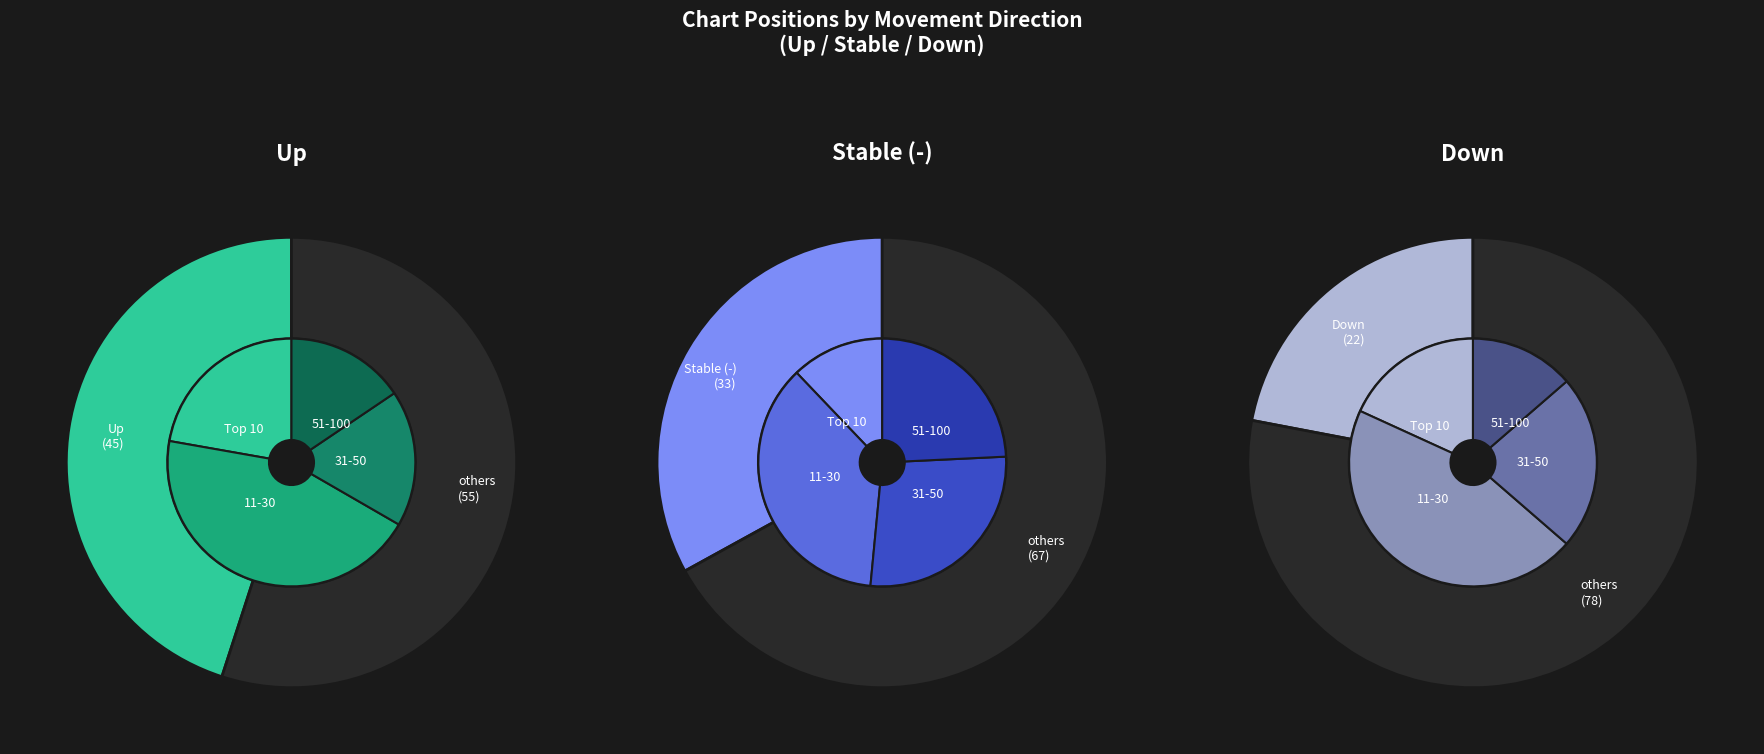

The - slice represents 33% of the pie. True or false?

True